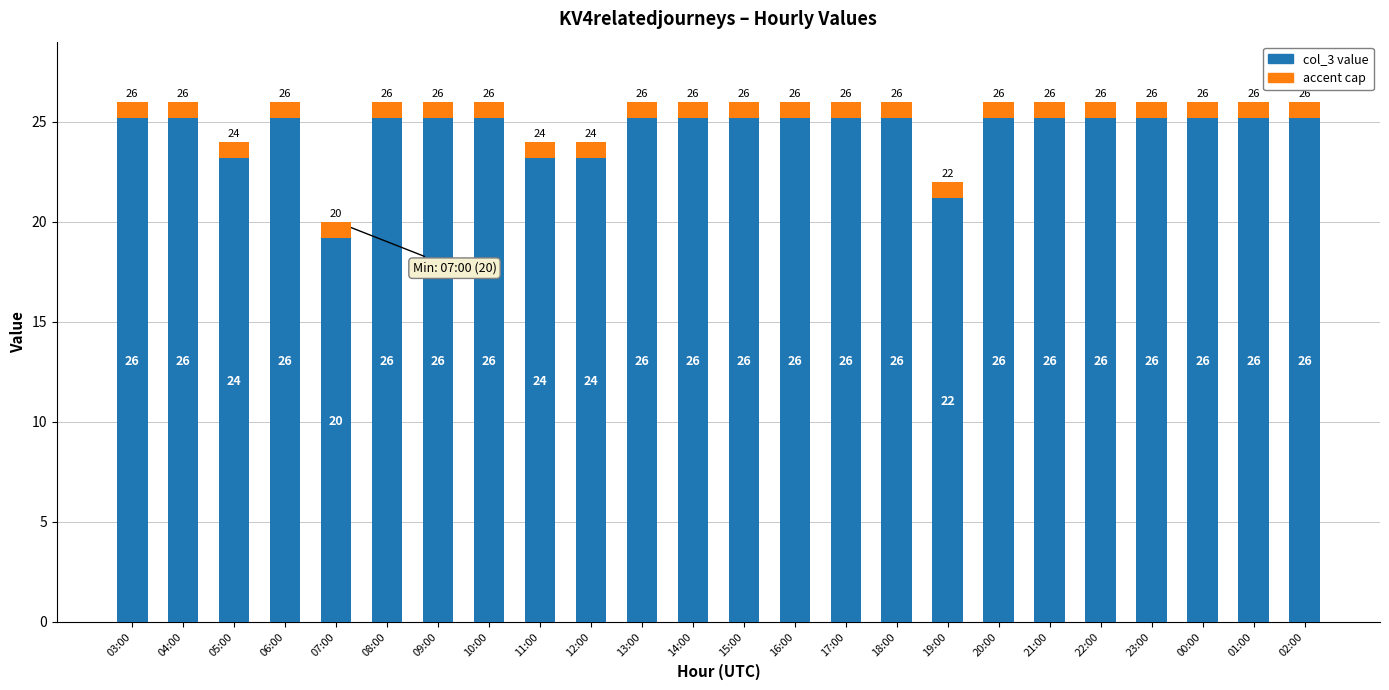

Reading left to right, what are all the values shown in this chart?

03:00=26	04:00=26	05:00=24	06:00=26	07:00=20	08:00=26	09:00=26	10:00=26	11:00=24	12:00=24	13:00=26	14:00=26	15:00=26	16:00=26	17:00=26	18:00=26	19:00=22	20:00=26	21:00=26	22:00=26	23:00=26	00:00=26	01:00=26	02:00=26